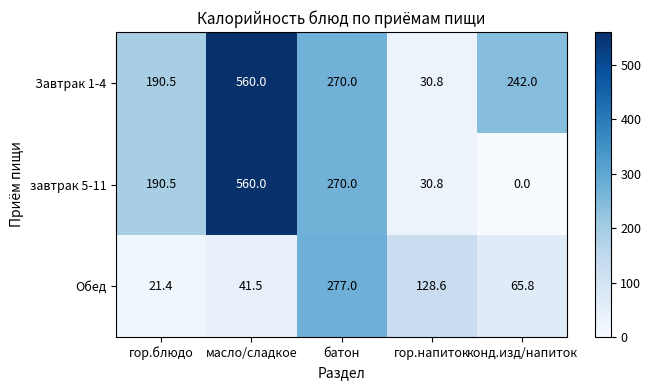

Rank the series by their average value, from lowest to highest.

Обед, завтрак 5-11, Завтрак 1-4